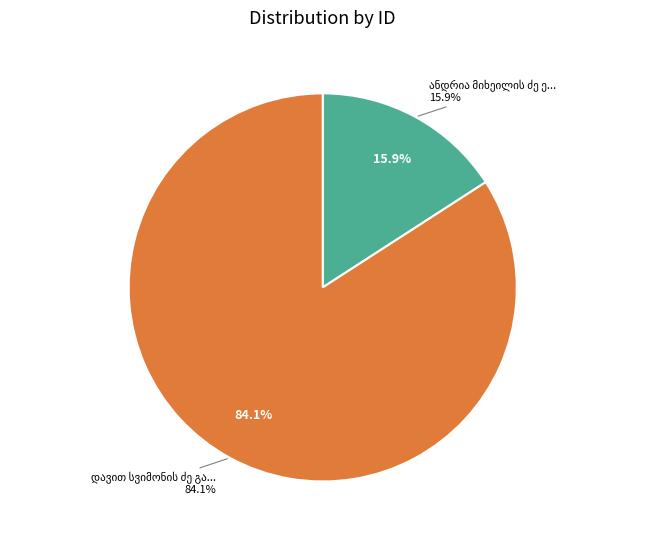

Is it true that დავით სვიმონის ძე გაბაშვილი is 91% of the pie?

False